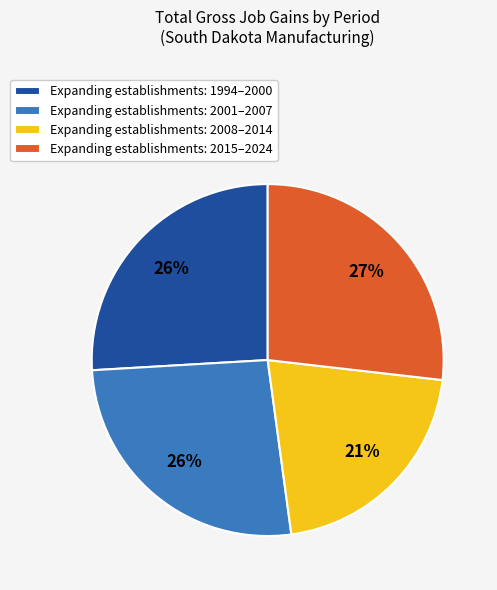

To the nearest percent, what percentage of the pie is Expanding establishments: 2001–2007?

26%